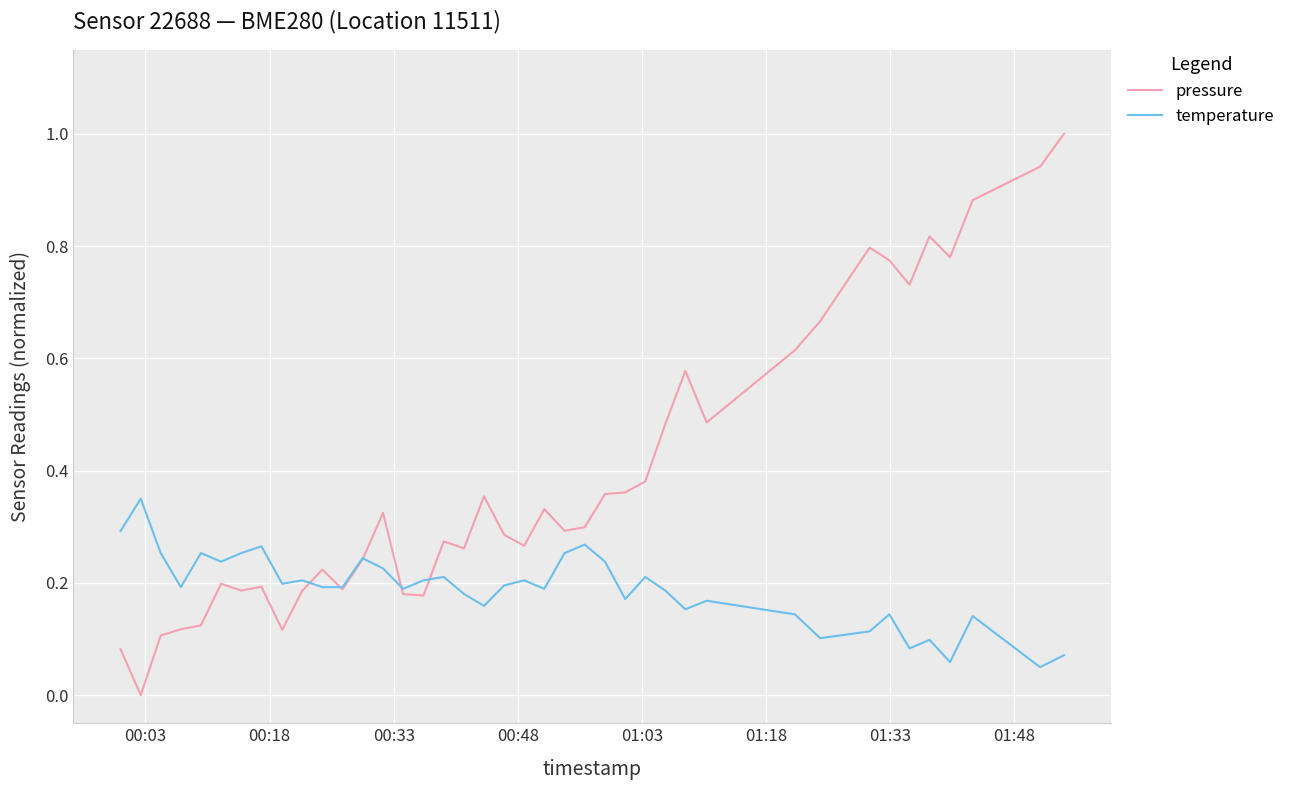

What is the greatest value displayed?

1.0